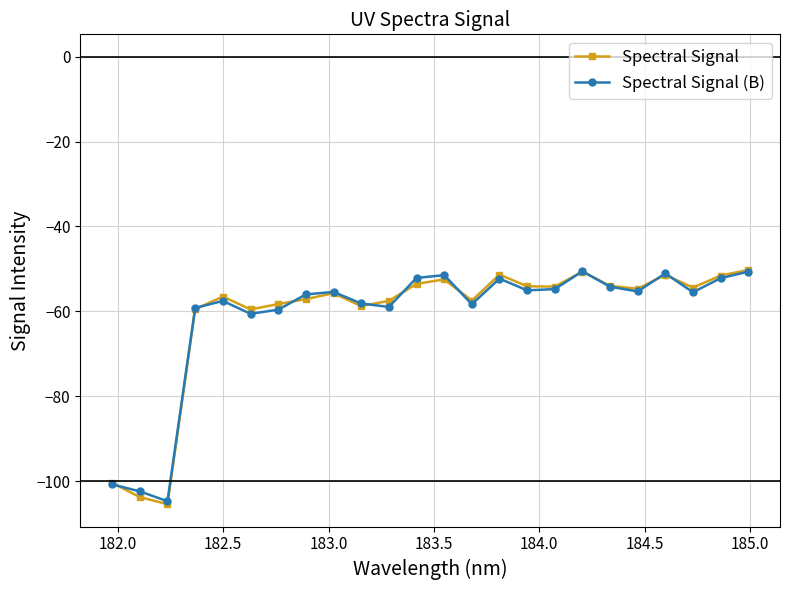

What is the highest value of the Spectral Signal series?

-50.3